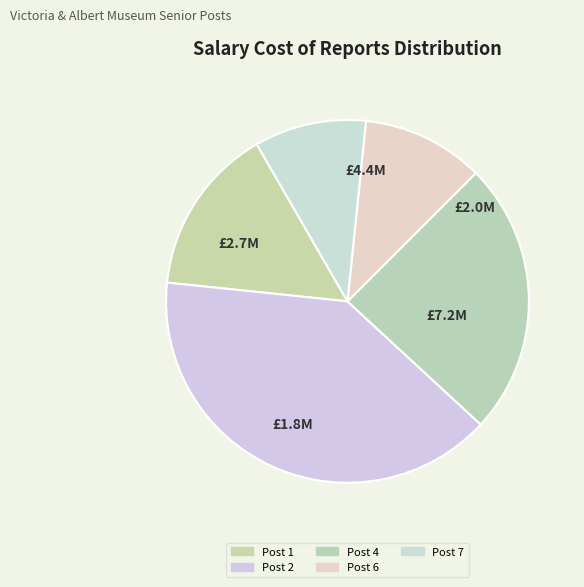

To the nearest percent, what is the difference between the largest and smallest slice percentages?

30%